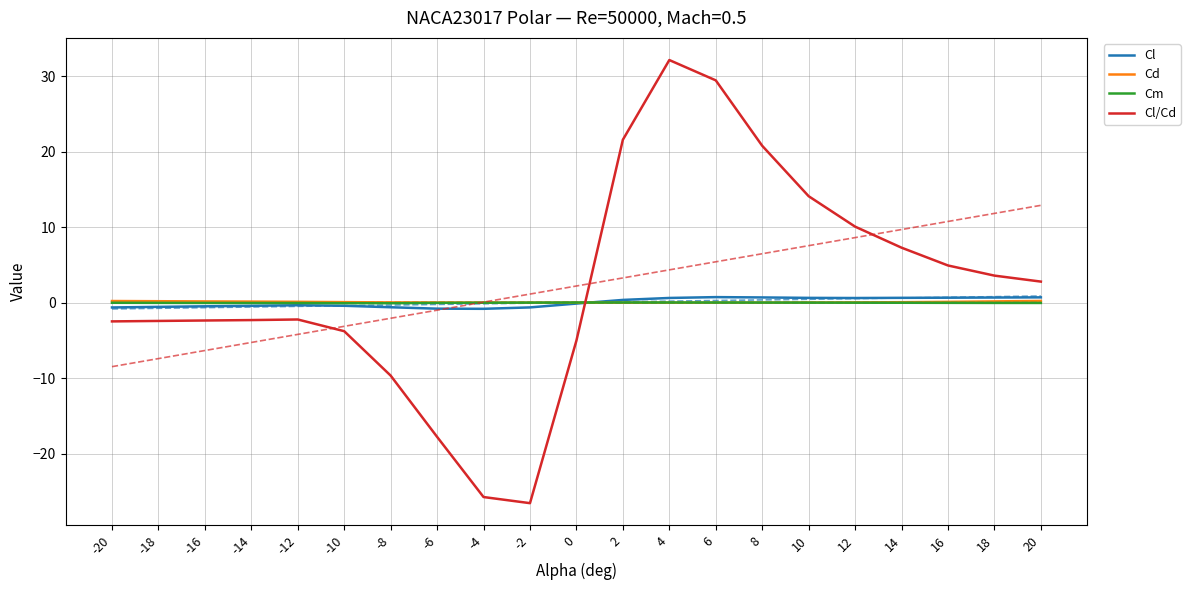

Reading left to right, list all the values displayed in this chart.

Cl: -20=-0.6	-18=-0.5	-16=-0.5	-14=-0.4	-12=-0.3	-10=-0.4	-8=-0.6	-6=-0.8	-4=-0.8	-2=-0.6	0=-0.1	2=0.4	4=0.7	6=0.8	8=0.7	10=0.7	12=0.6	14=0.7	16=0.7	18=0.7	20=0.7
Cd: -20=0.2	-18=0.2	-16=0.2	-14=0.2	-12=0.1	-10=0.1	-8=0.1	-6=0.0	-4=0.0	-2=0.0	0=0.0	2=0.0	4=0.0	6=0.0	8=0.0	10=0.0	12=0.1	14=0.1	16=0.1	18=0.2	20=0.3
Cm: -20=0.0	-18=0.0	-16=-0.0	-14=-0.0	-12=-0.0	-10=-0.0	-8=-0.0	-6=0.0	-4=0.0	-2=0.0	0=0.1	2=0.1	4=0.1	6=0.1	8=0.0	10=0.0	12=0.0	14=0.0	16=0.0	18=-0.0	20=-0.0
Cl/Cd: -20=-2.5	-18=-2.4	-16=-2.3	-14=-2.3	-12=-2.2	-10=-3.7	-8=-9.6	-6=-17.7	-4=-25.7	-2=-26.5	0=-5.0	2=21.6	4=32.2	6=29.5	8=20.8	10=14.1	12=10.1	14=7.3	16=5.0	18=3.6	20=2.8